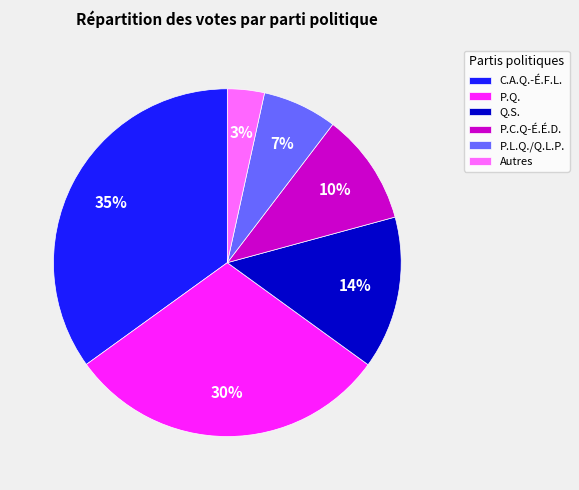

True or false: P.Q. accounts for 30% of the total.

True